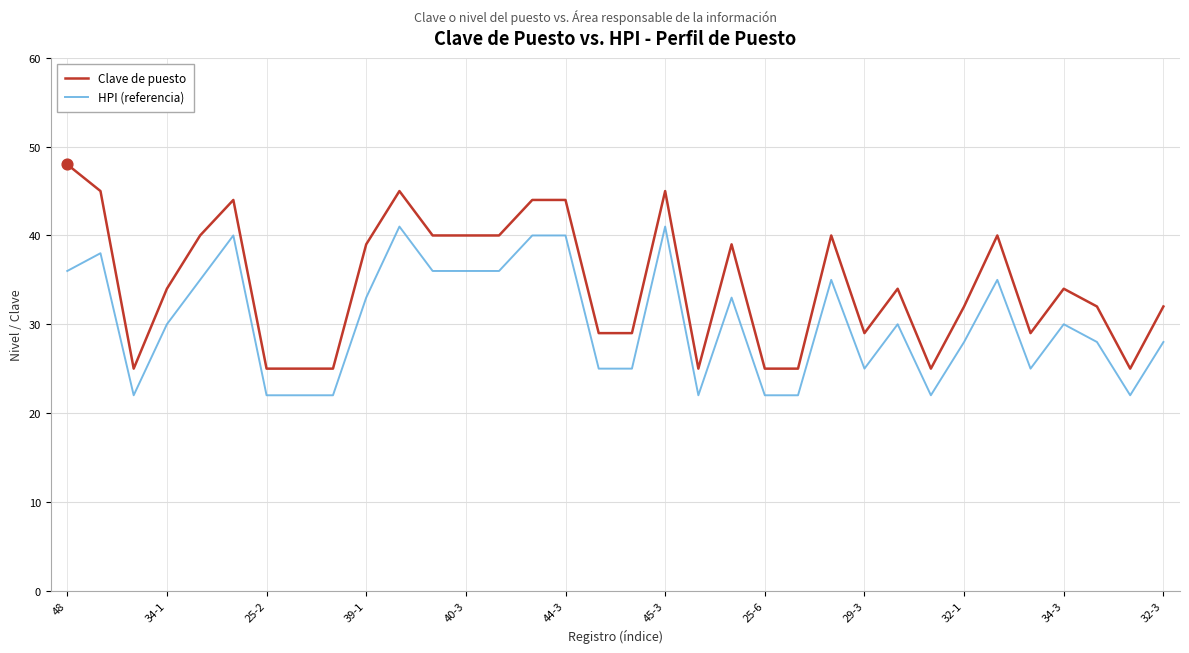

What are all the series names shown in the legend?

Clave de puesto, HPI (referencia)